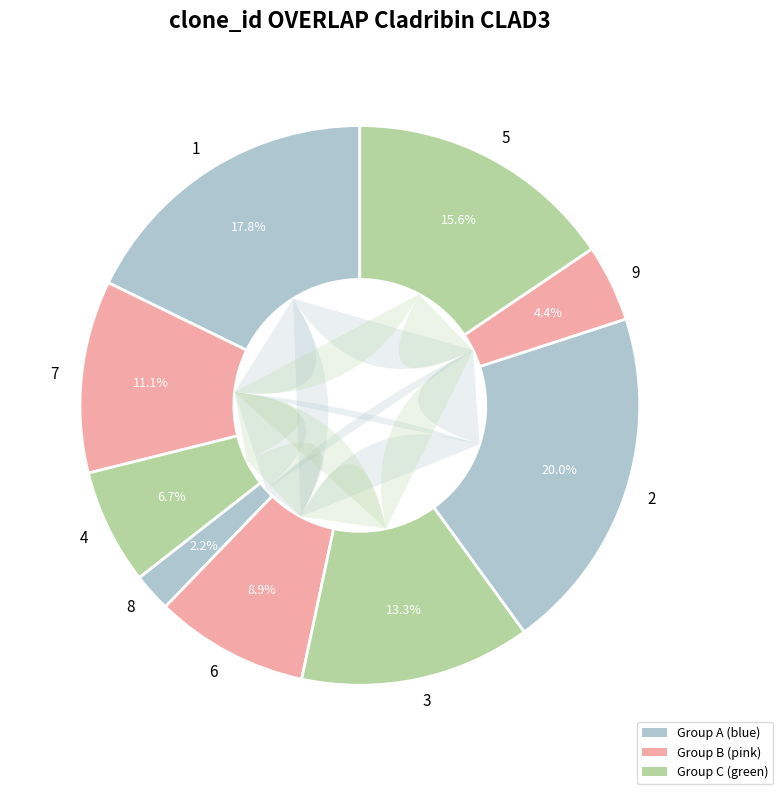

What portion of the pie excludes 2?

80.0%